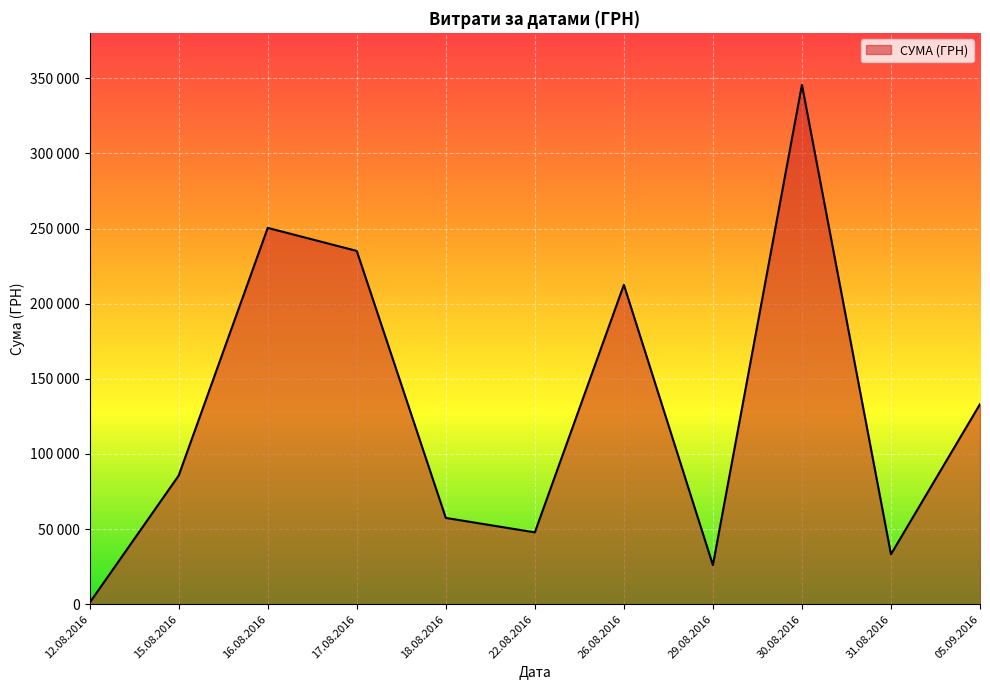

At which category does the chart reach its peak across all series?

30.08.2016